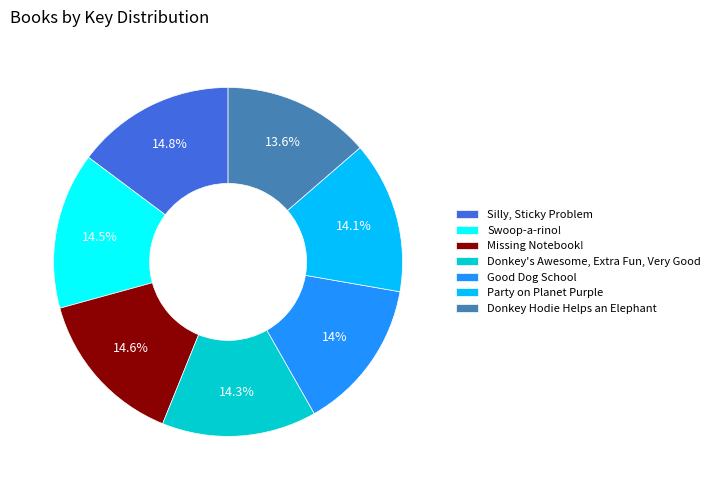

Is it true that Party on Planet Purple is 27% of the pie?

False